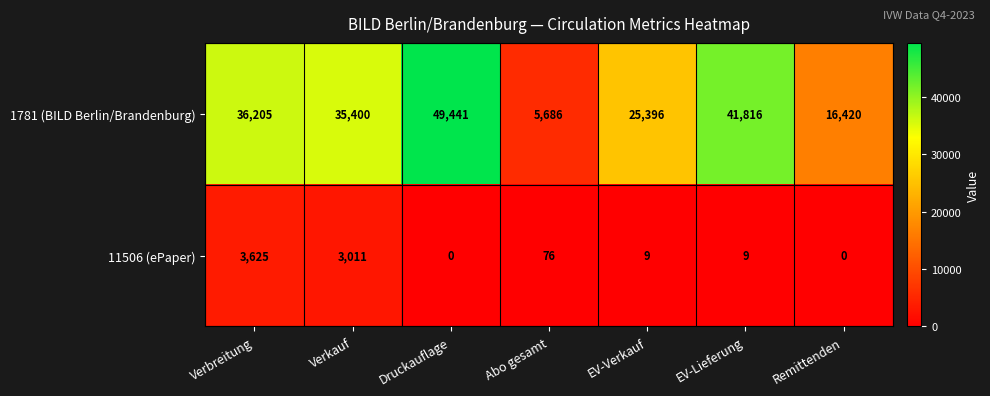

Which series has the largest total across all categories?

1781 (BILD Berlin/Brandenburg)